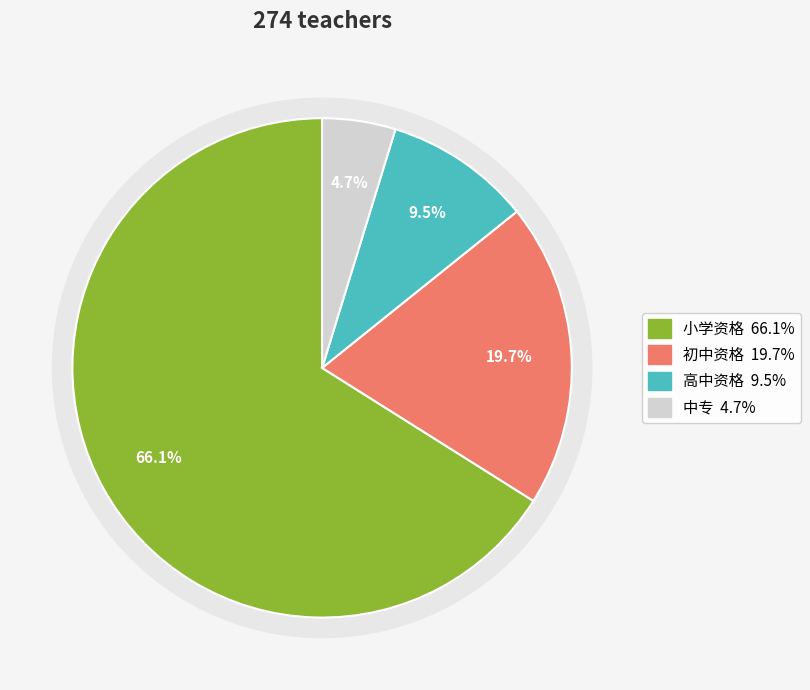

Which category has the smallest portion of the pie?

中专